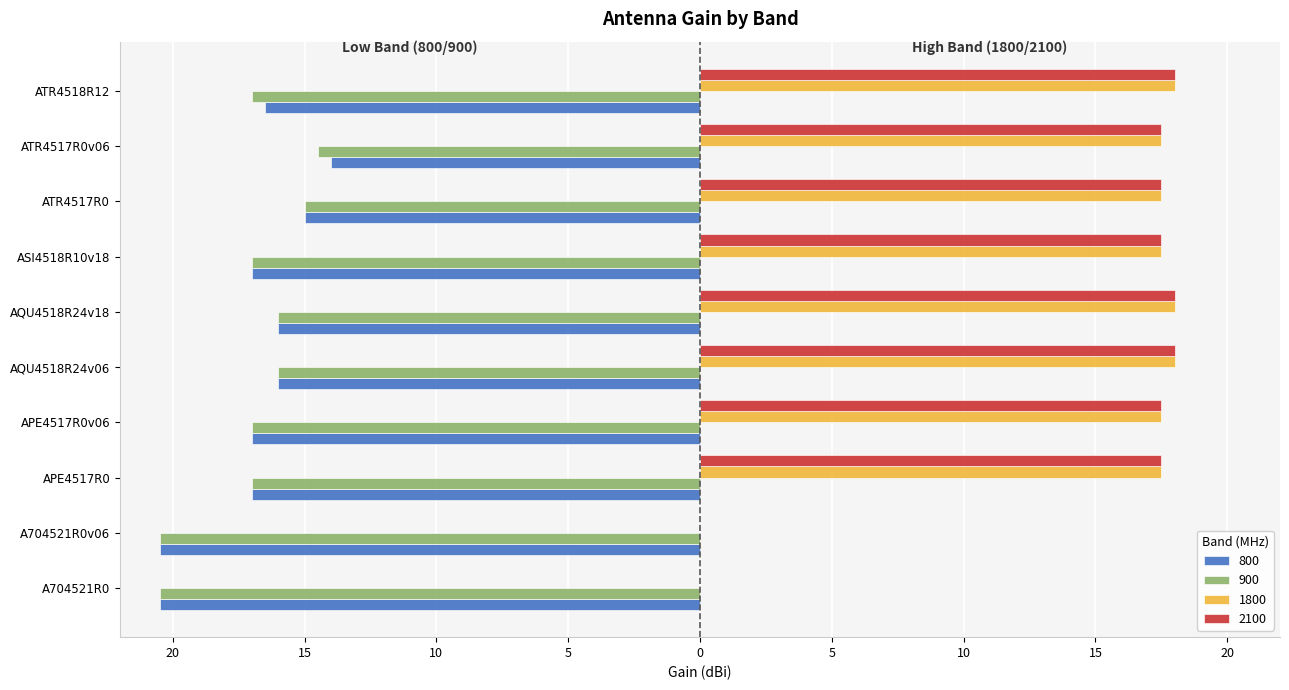

What are all the series names shown in the legend?

800, 900, 1800, 2100